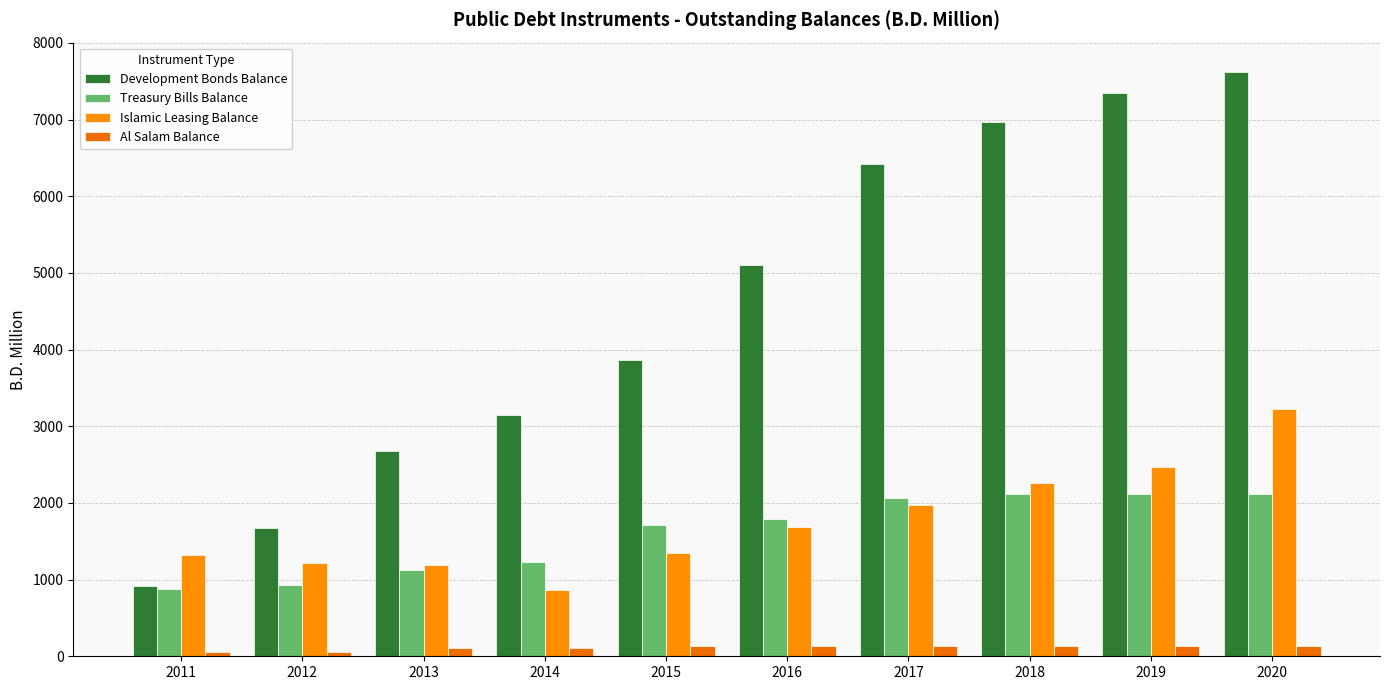

List the labels in order of Islamic Leasing Balance value, largest first.

2020, 2019, 2018, 2017, 2016, 2015, 2011, 2012, 2013, 2014